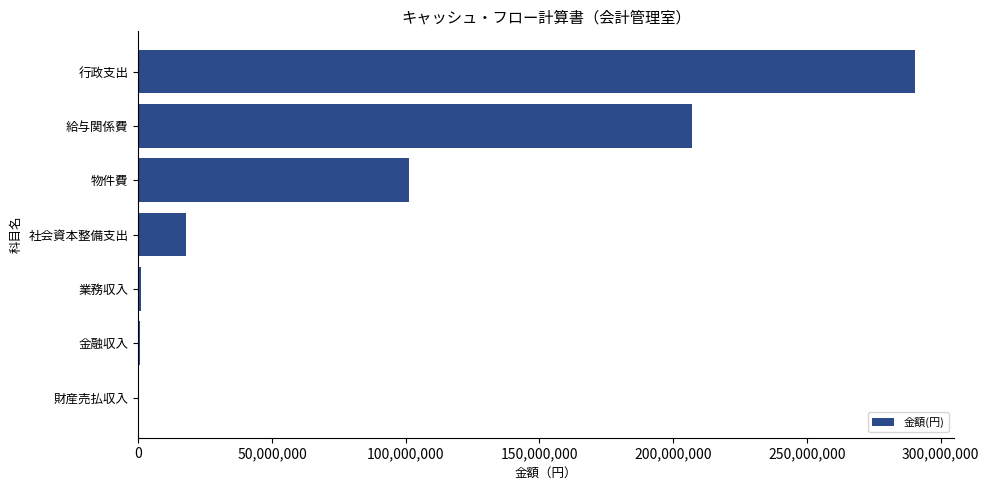

The chart shows a value of 139232980 at 物件費. True or false?

False